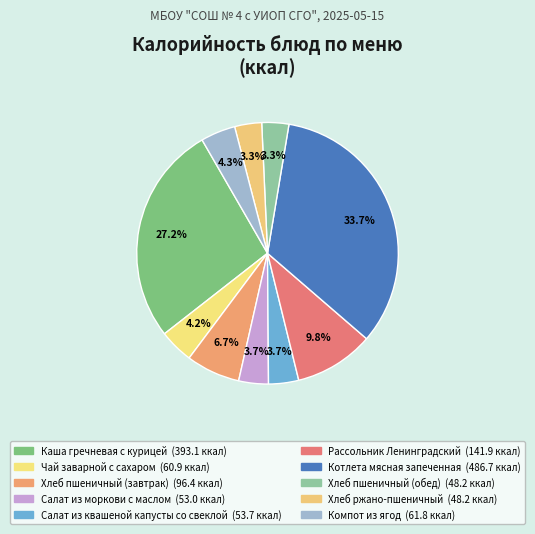

The Чай заварной с сахаром slice represents 4% of the pie. True or false?

True